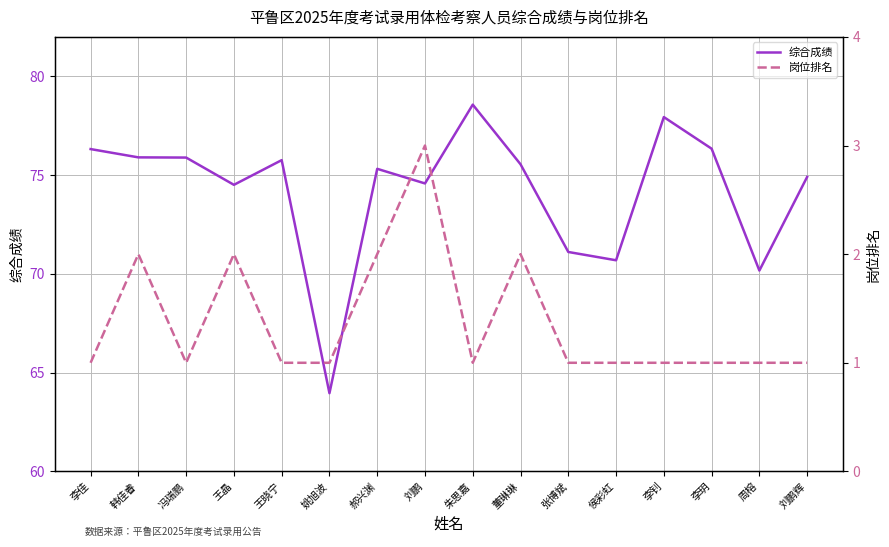

List the labels in order of 岗位排名 value, largest first.

刘鹏, 韩佳睿, 王晶, 郝兴渊, 董琳琳, 李佳, 冯瑞鹏, 王晓宁, 姚旭波, 朱思嘉, 张博斌, 侯彩虹, 李钊, 李玥, 周榕, 刘鹏辉